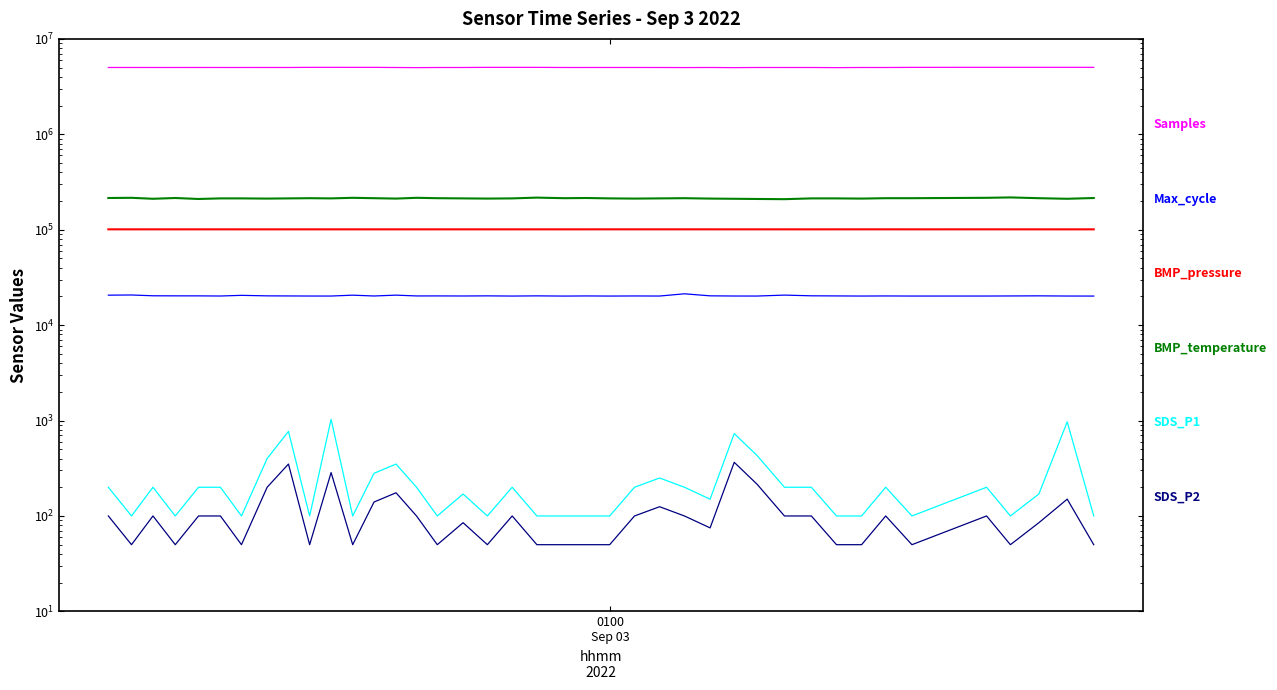

How many values in the BMP_temperature series exceed 213000?

18